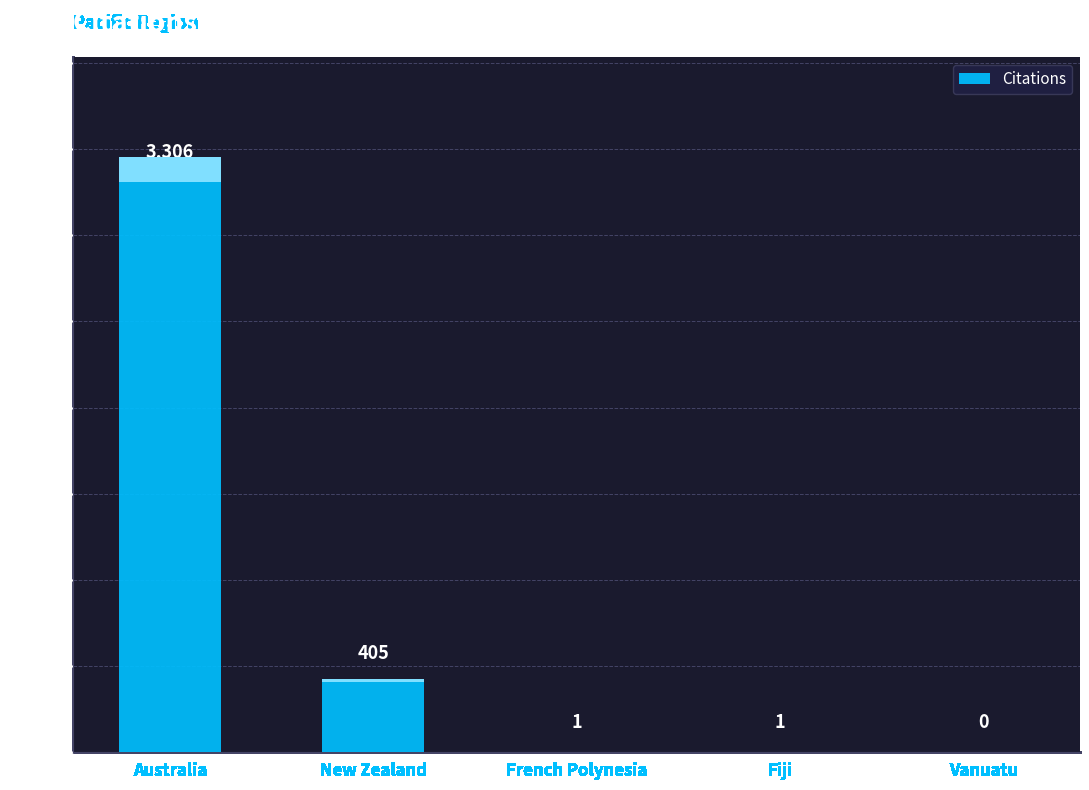

What is the change in value from New Zealand to Fiji?

-404